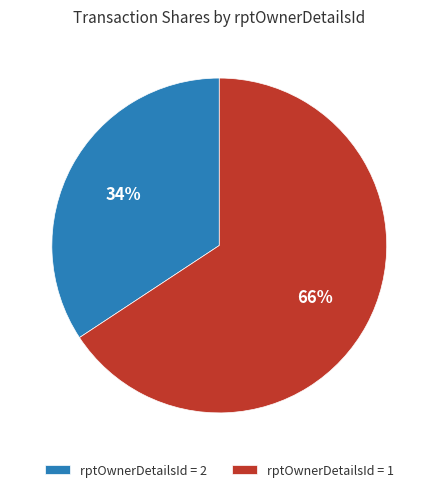

Is it true that rptOwnerDetailsId = 2 is 34% of the pie?

True